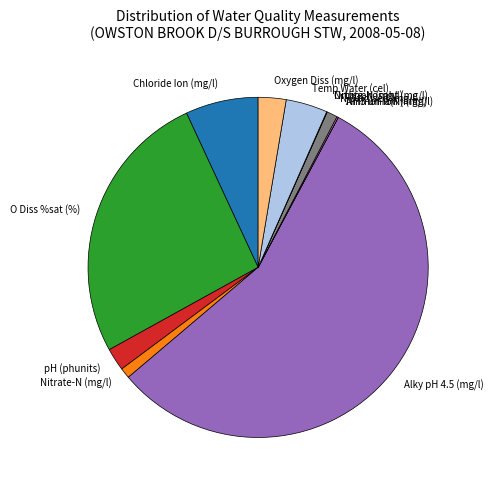

Approximately how many times larger is the value at Chloride Ion (mg/l) compared to N Oxidised (mg/l)?

6.9